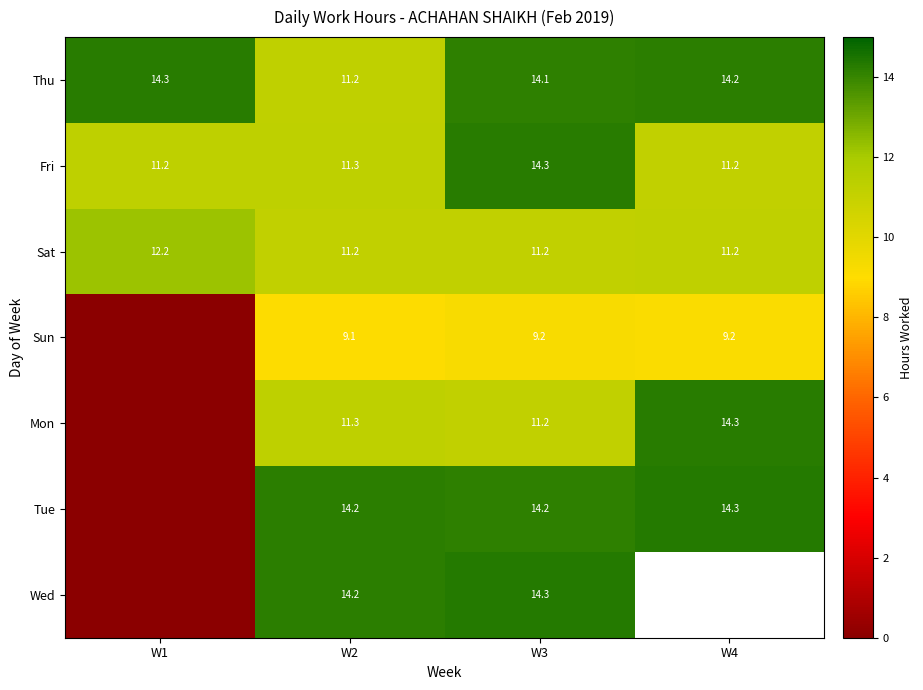

What is the greatest value displayed?

14.3